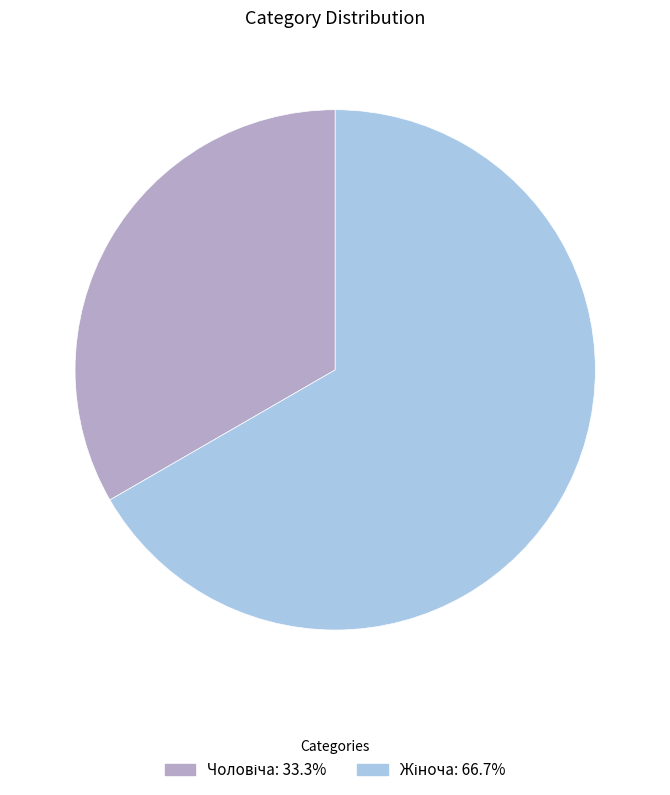

Is there a majority slice in this chart?

Yes